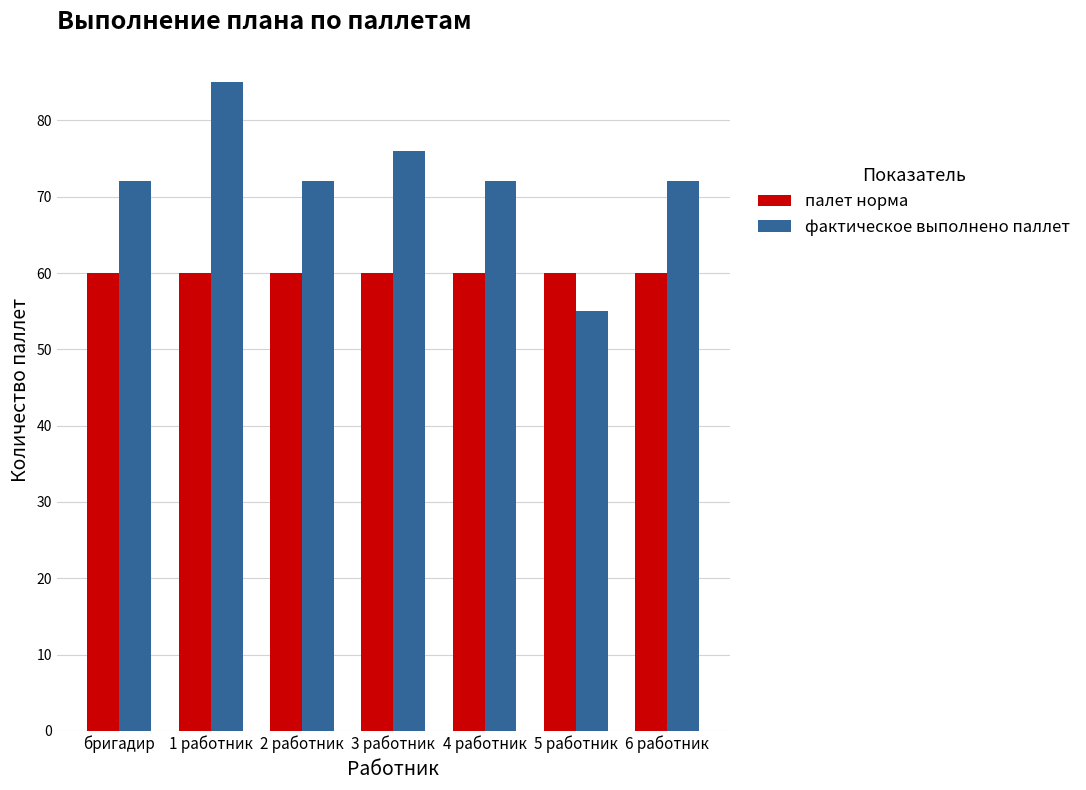

Which series changed the most between бригадир and 5 работник?

фактическое выполнено паллет